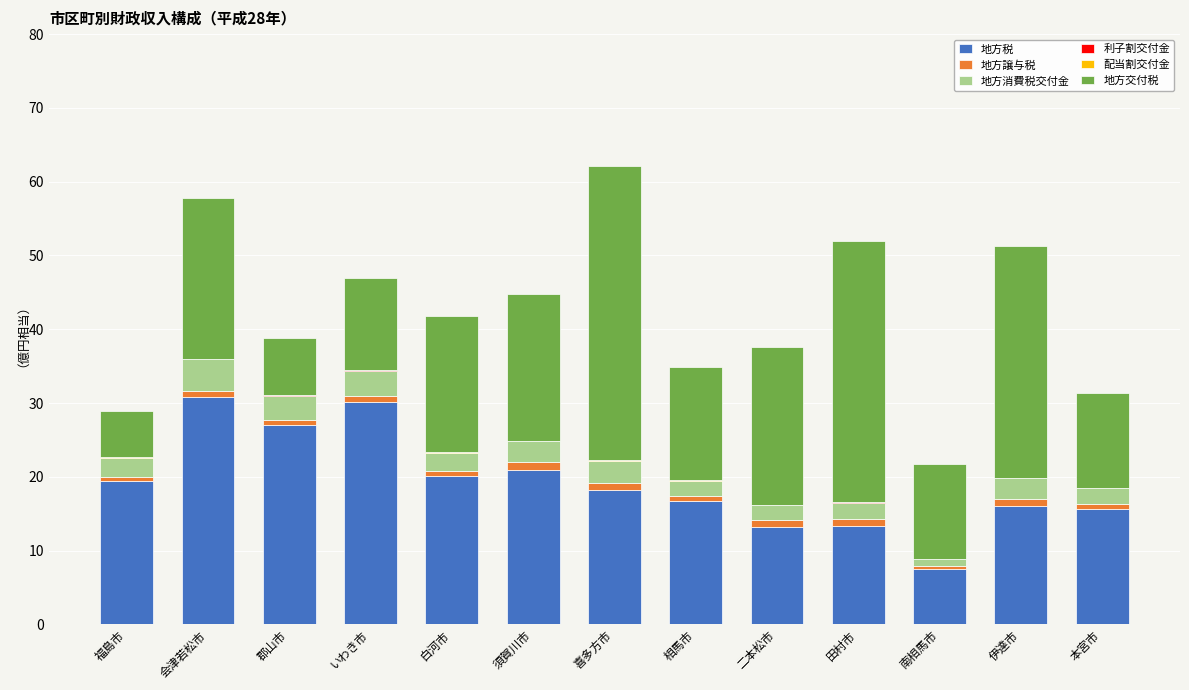

What is the maximum value for 地方税?

30.8